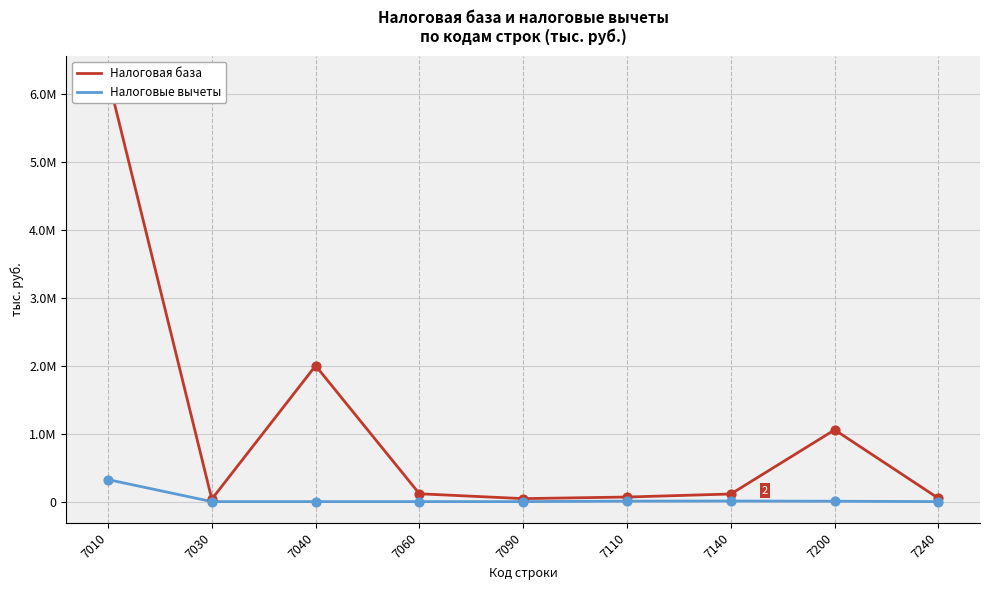

Which series has the largest Y range (max minus min)?

Налоговая база